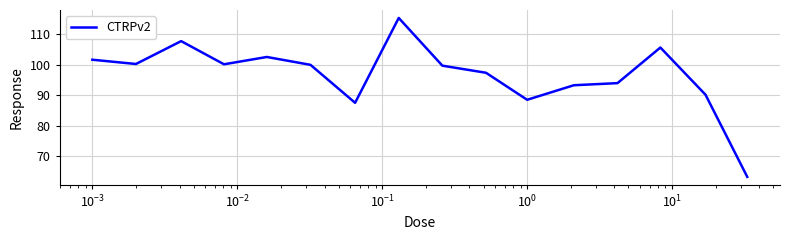

How many interior local peaks (higher than both neighbors) does the data have?

4